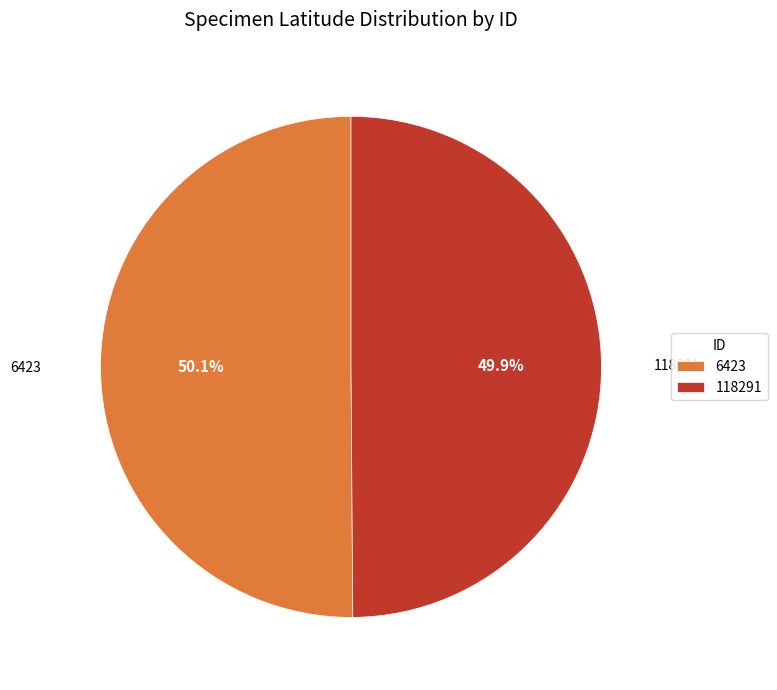

What portion of the pie excludes 6423?

49.9%